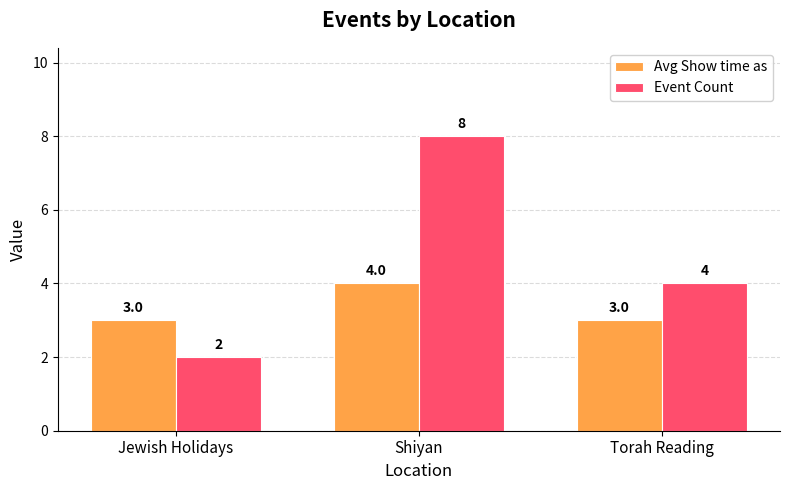

How many data points does each series have?

3